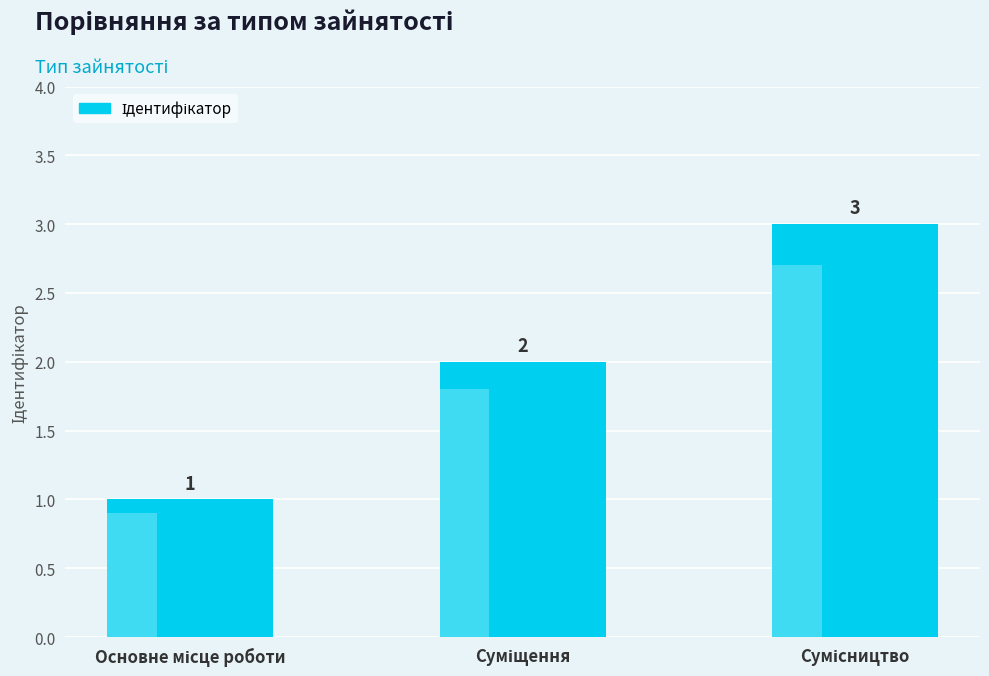

At which label does the data first exceed 2?

Сумісництво